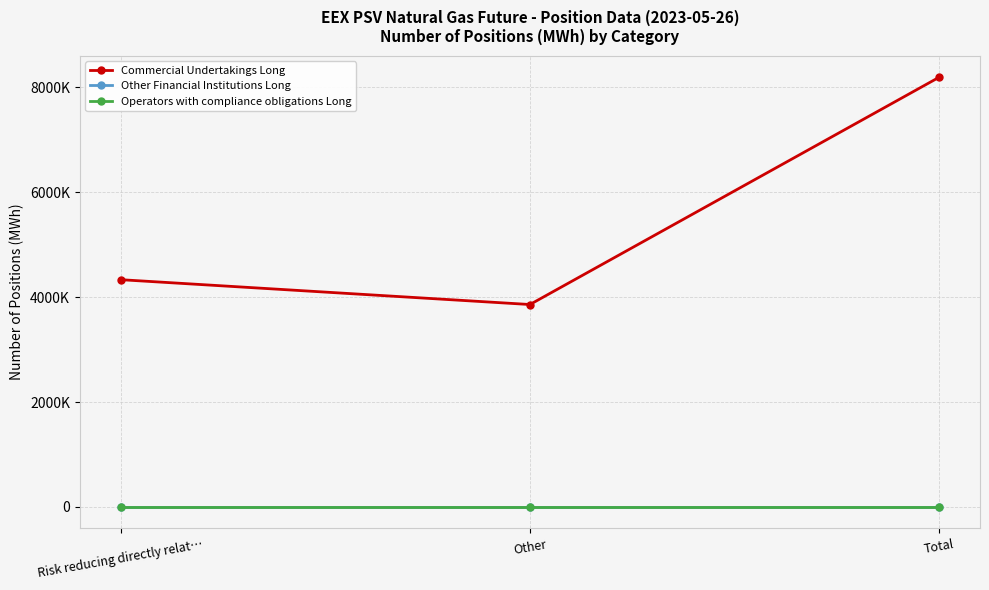

Which series has the largest range (max minus min)?

Commercial Undertakings Long